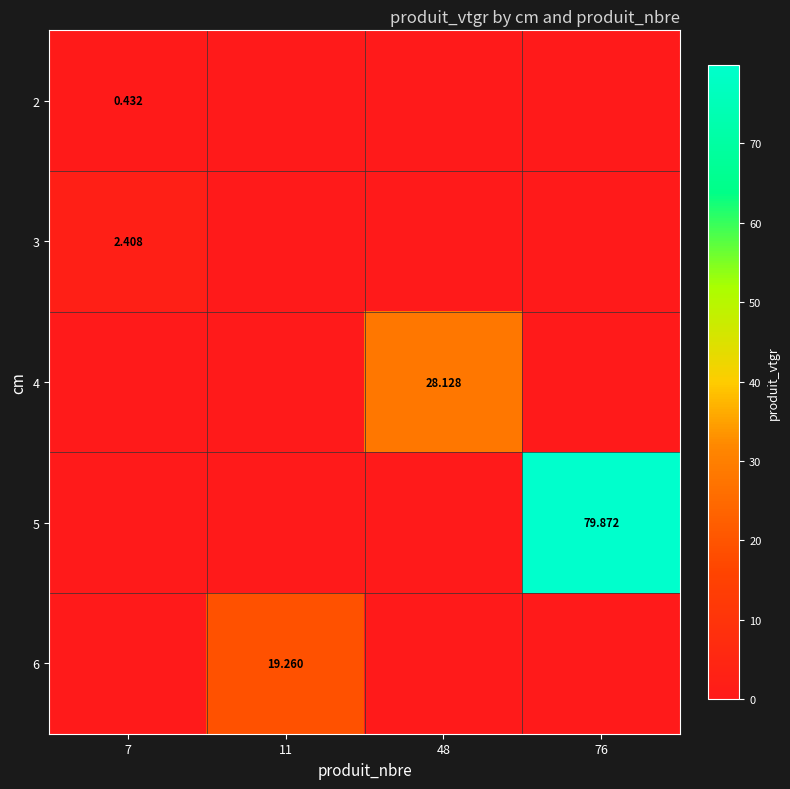

The value of 6 at 48 is 0.0. True or false?

True